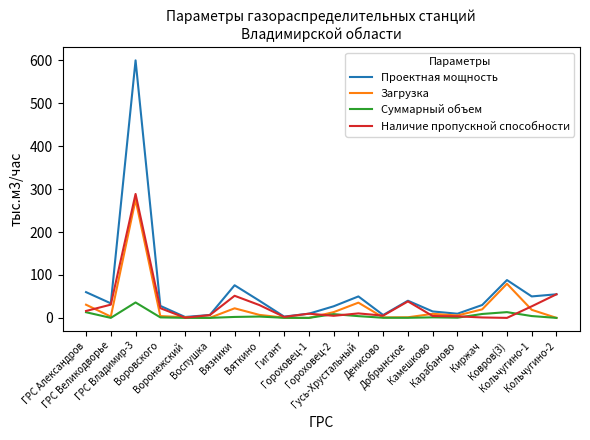

Which series has the largest total across all categories?

Проектная мощность